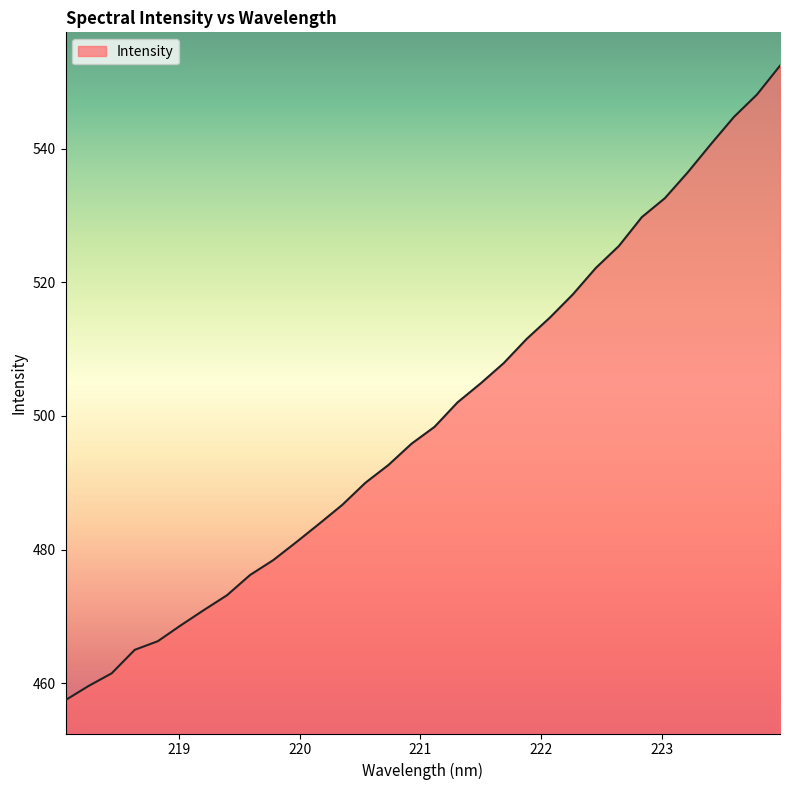

What is the difference between the maximum and minimum values?

95.0